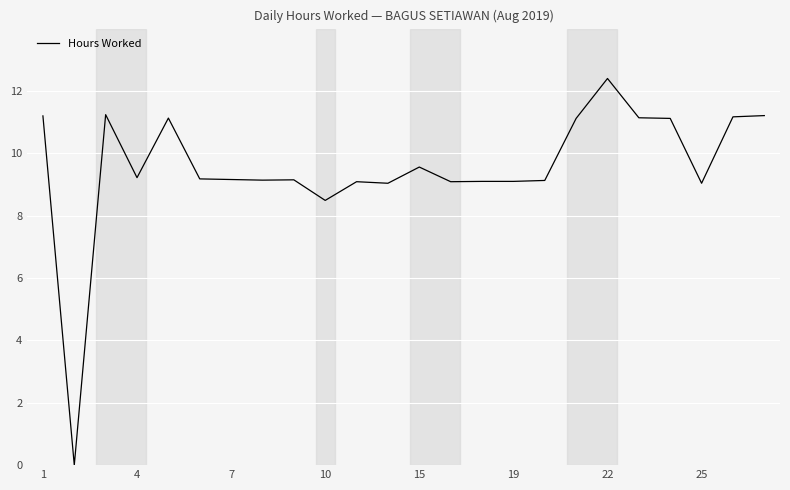

How many categories are shown in the chart?

24